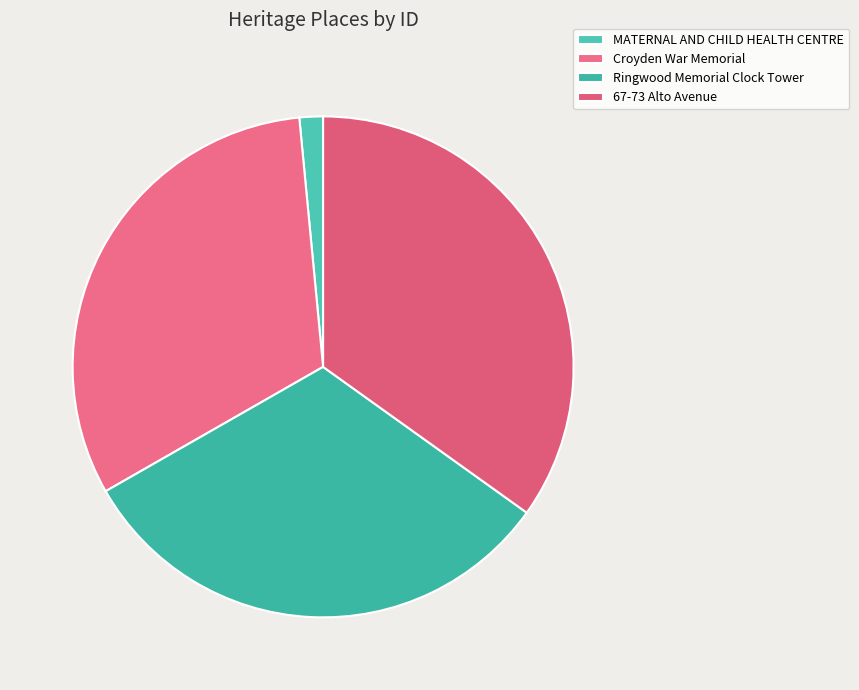

What is the largest slice in the pie chart?

67-73 Alto Avenue